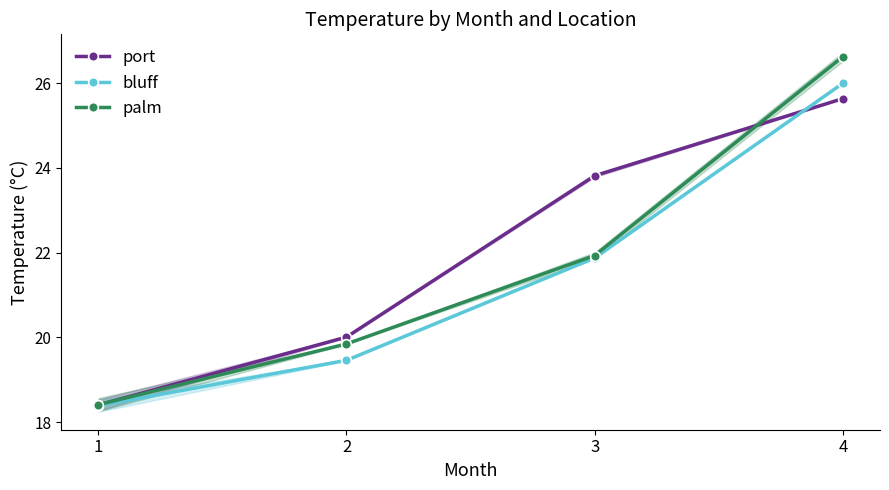

At which label does bluff reach its peak?

4